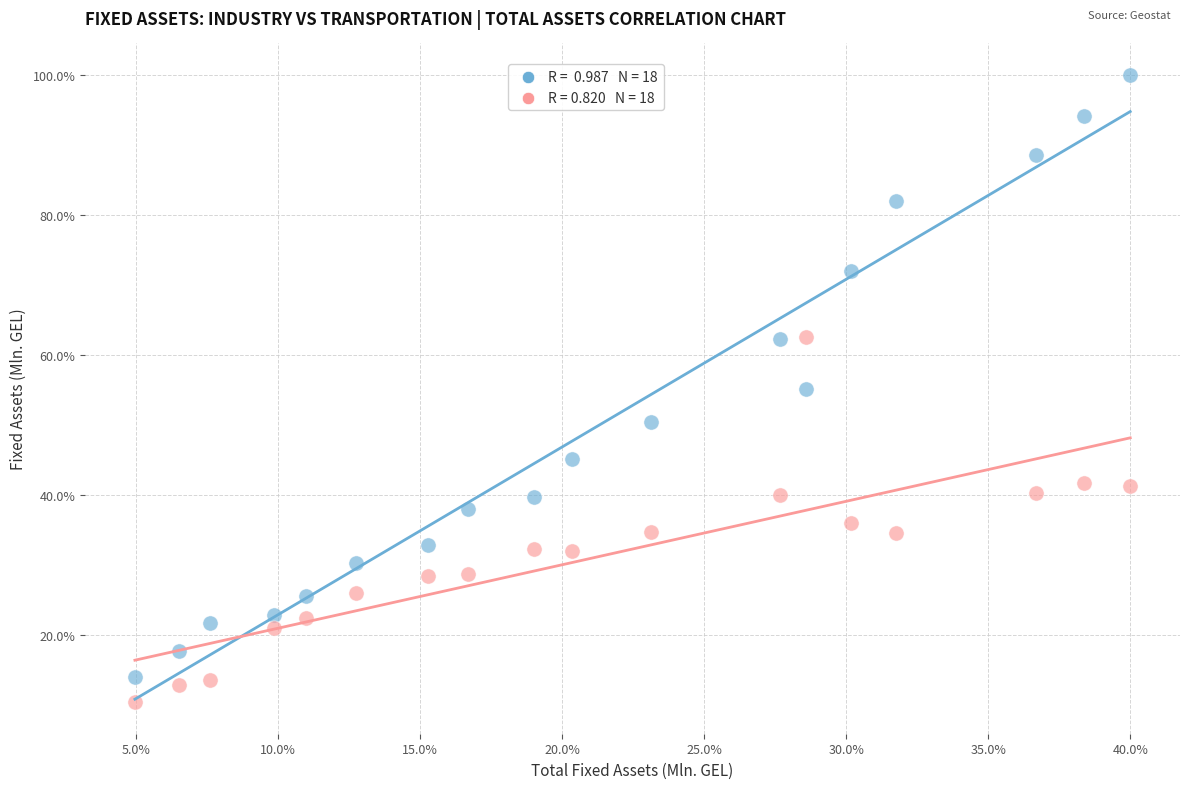

Across all data points, what is the range of X values (max minus min)?

35.0